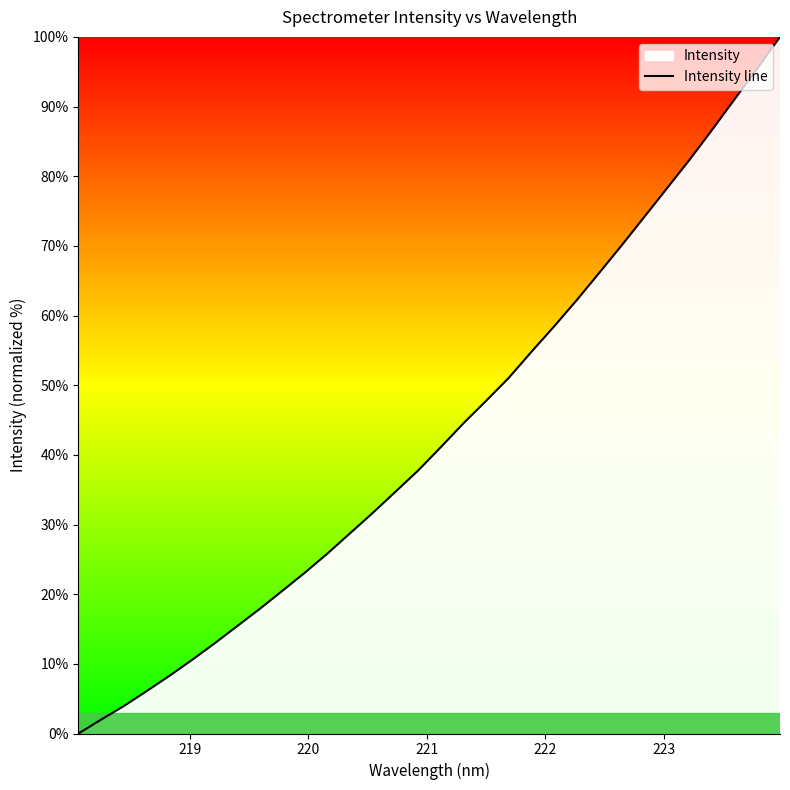

What is the greatest value displayed?

100.0